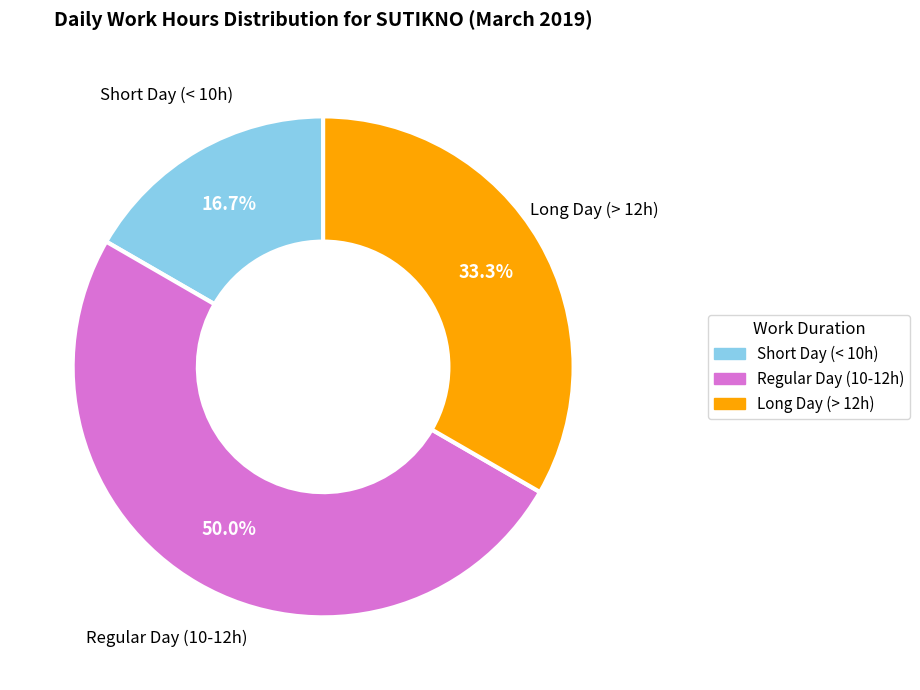

How many segments does this pie chart have?

3